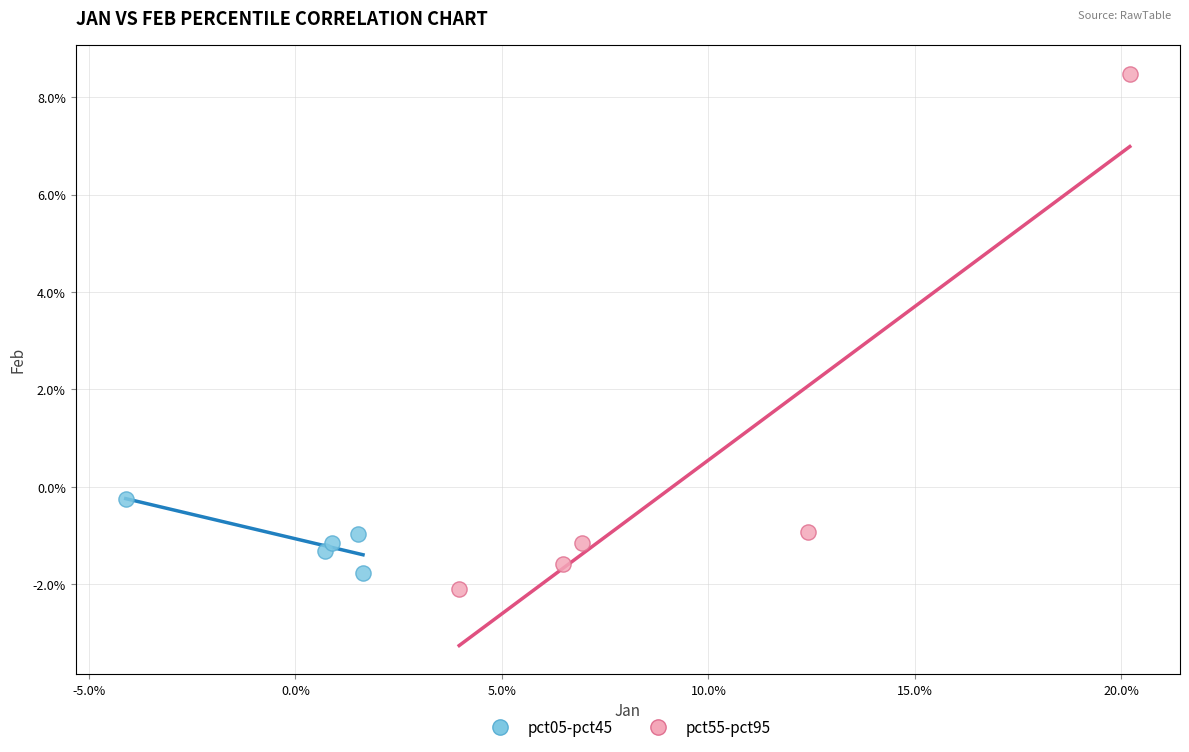

Which series has the widest spread of Y values?

pct55-pct95